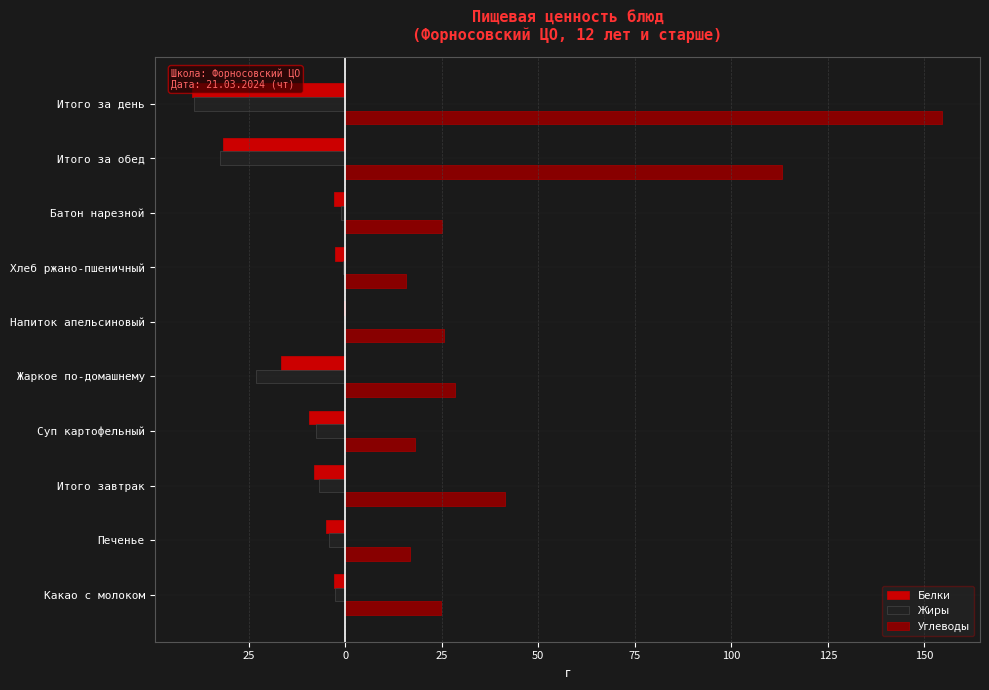

What is the value of the Белки bar at the 1st from the left?

-3.0